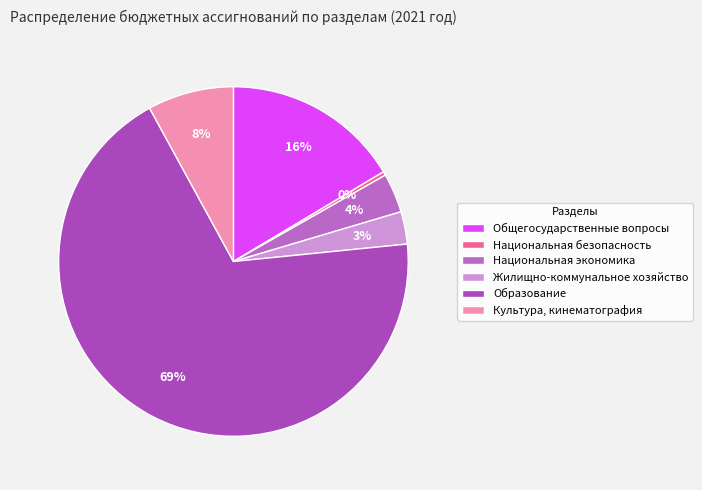

What is the change in value from Национальная экономика to Жилищно-коммунальное хозяйство?

-7776.4